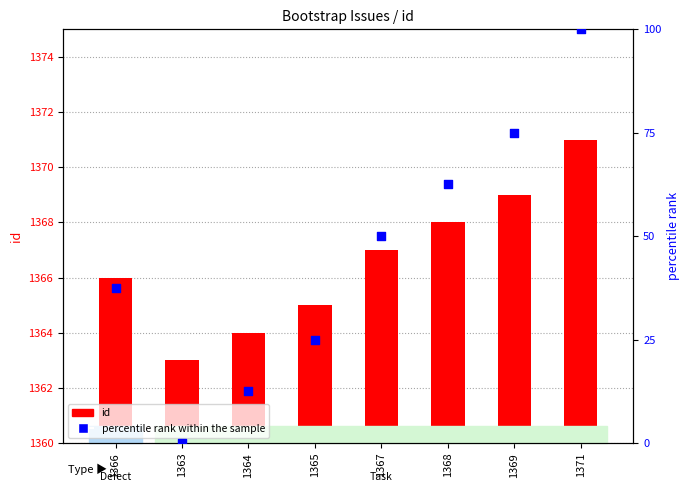

What are all the series names shown in the legend?

id, percentile rank within the sample